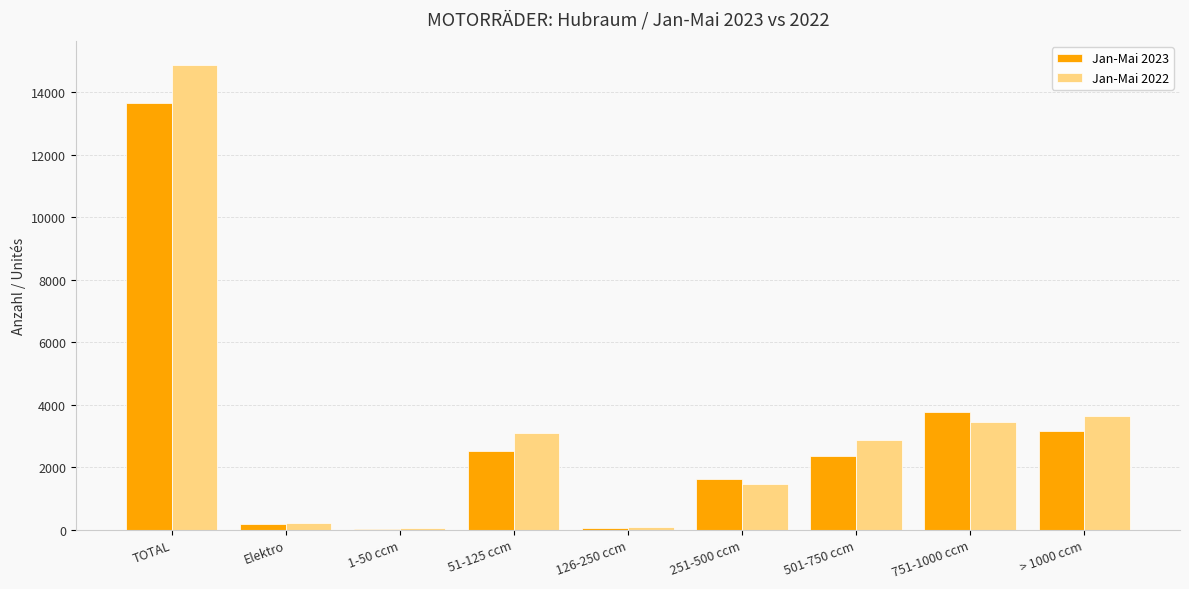

Are the bars grouped side by side (vs. stacked)?

Yes